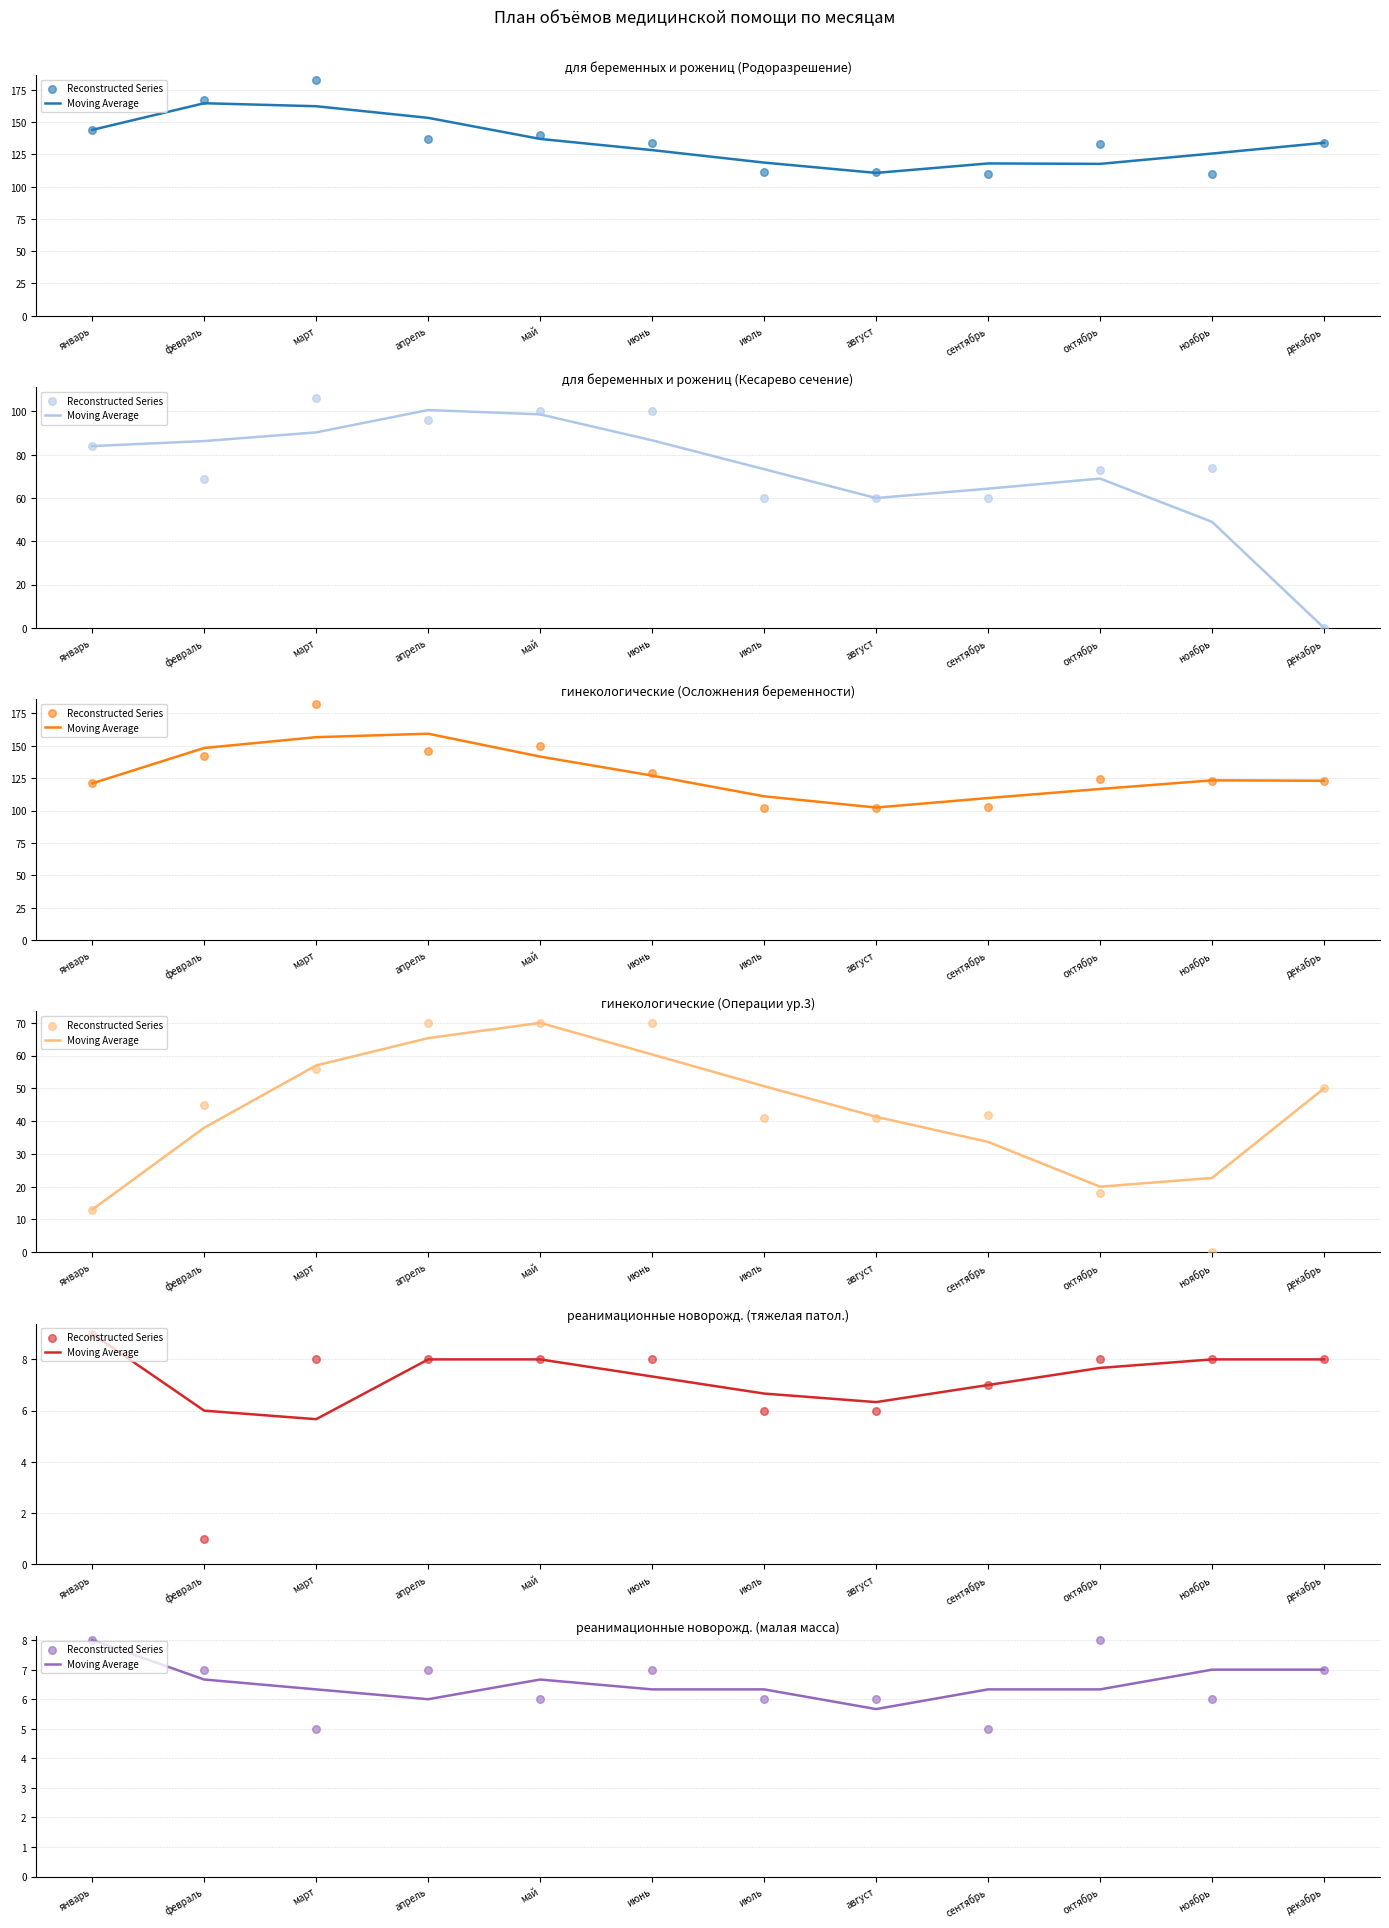

Which series has the largest Y range (max minus min)?

Reconstructed Series